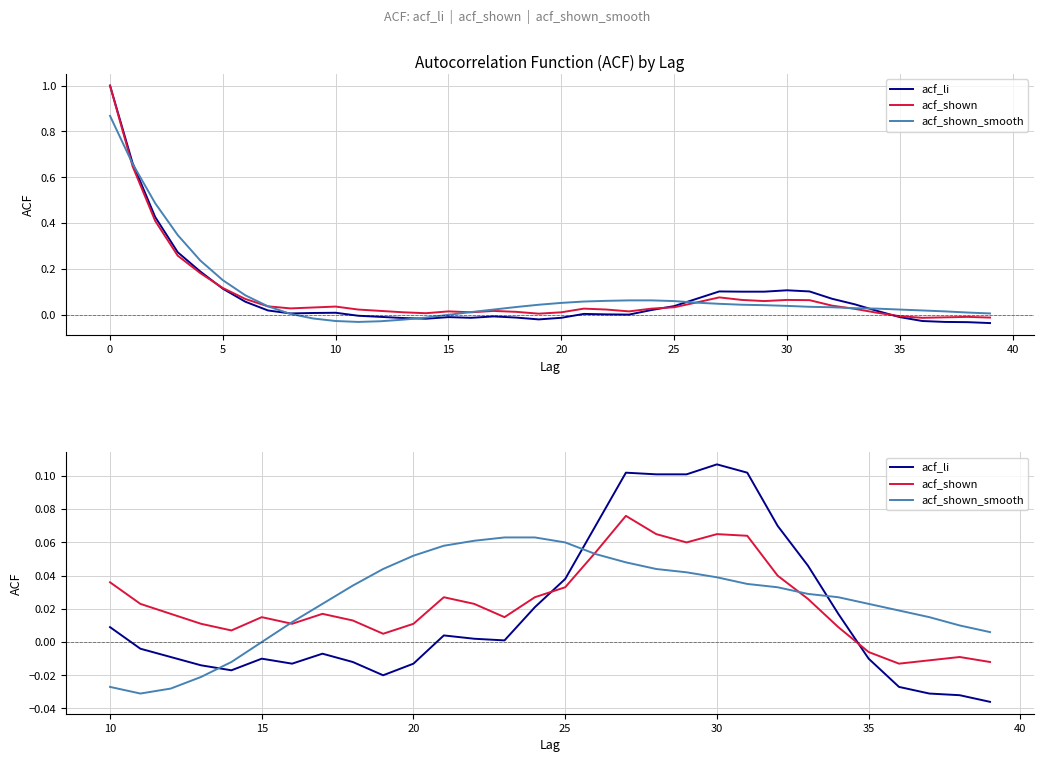

How many data points in acf_li are less than 0?

15